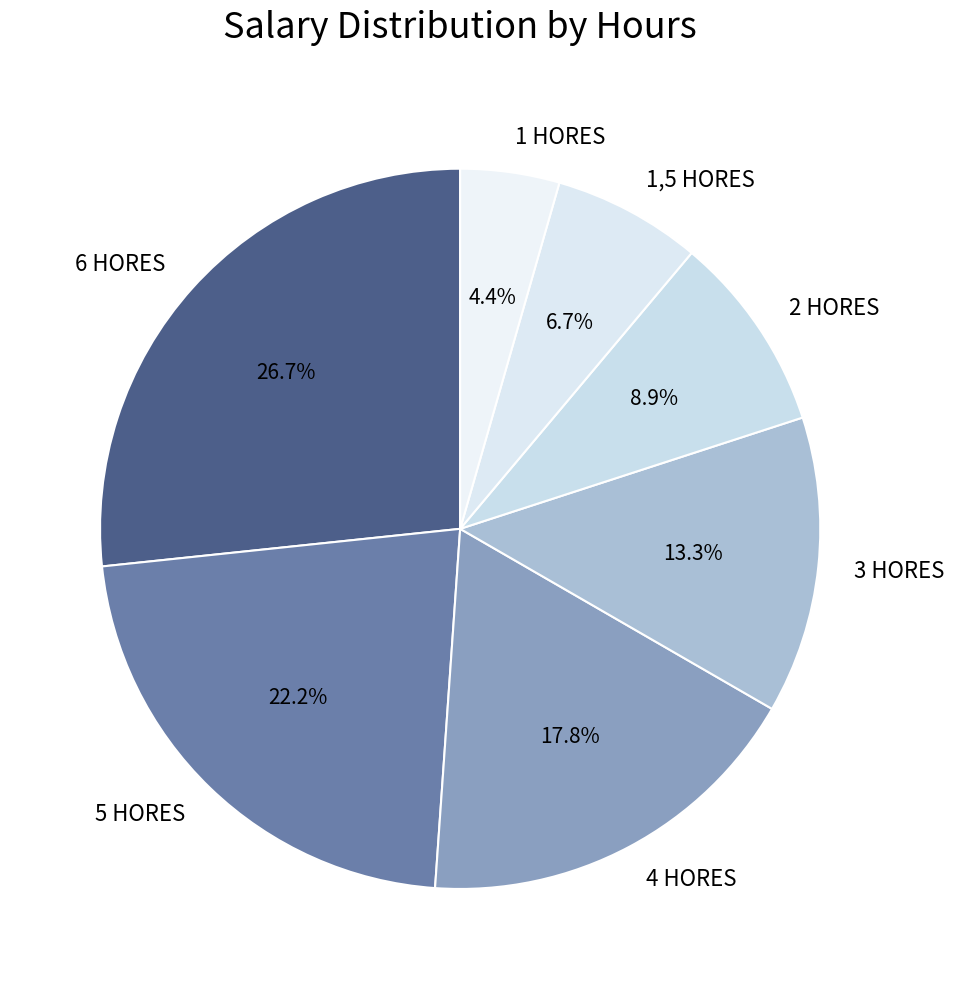

How many slices are in this pie chart?

7